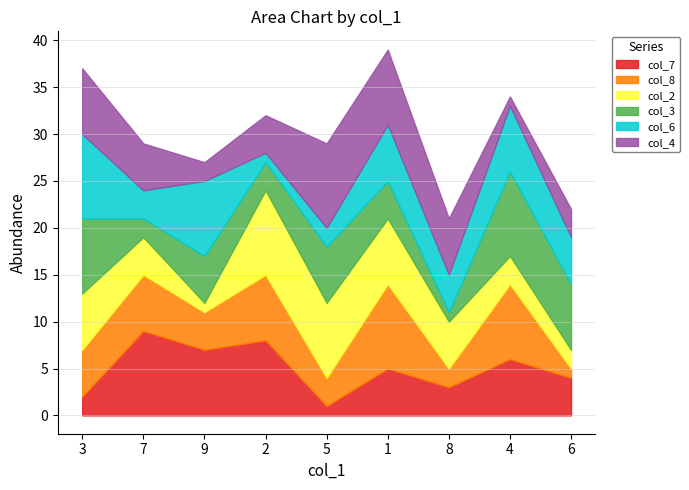

What is the label of the 8th point from the right?

7